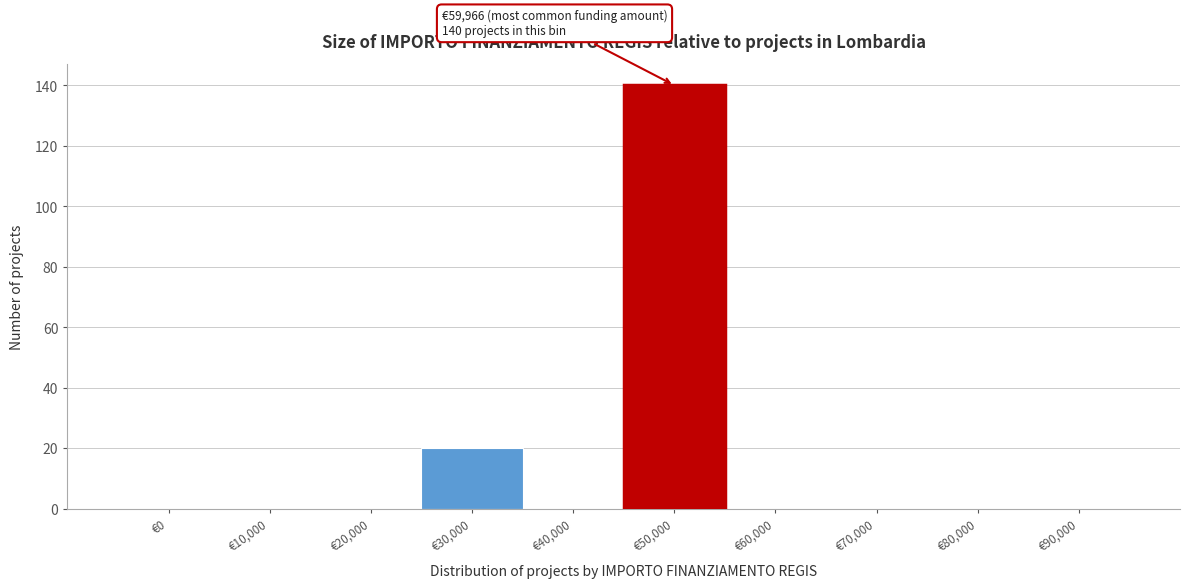

Reading right to left, extract all data points from this chart.

€90,000=0	€80,000=0	€70,000=0	€60,000=0	€50,000=140	€40,000=0	€30,000=20	€20,000=0	€10,000=0	€0=0